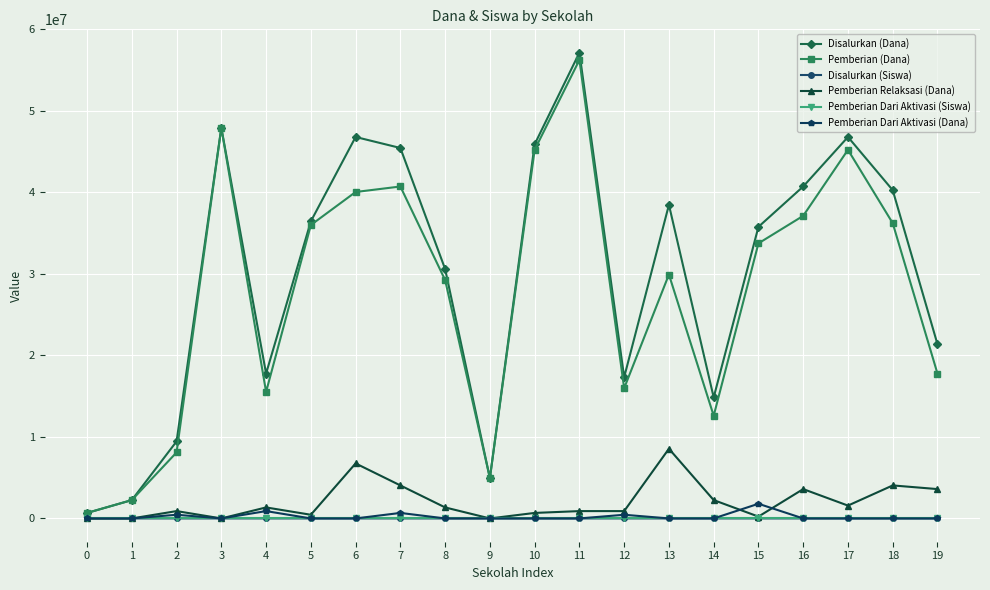

How many data points in Pemberian Dari Aktivasi (Dana) are above 0?

5